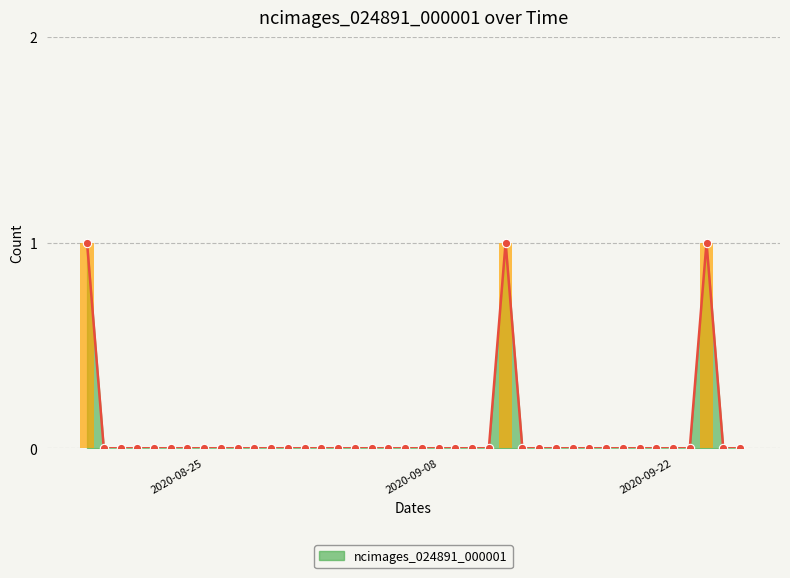

List the labels in order of value, largest first.

2020-08-18, 2020-09-12, 2020-09-24, 2020-08-19, 2020-08-20, 2020-08-21, 2020-08-22, 2020-08-23, 2020-08-24, 2020-08-25, 2020-08-26, 2020-08-27, 2020-08-28, 2020-08-29, 2020-08-30, 2020-08-31, 2020-09-01, 2020-09-02, 2020-09-03, 2020-09-04, 2020-09-05, 2020-09-06, 2020-09-07, 2020-09-08, 2020-09-09, 2020-09-10, 2020-09-11, 2020-09-13, 2020-09-14, 2020-09-15, 2020-09-16, 2020-09-17, 2020-09-18, 2020-09-19, 2020-09-20, 2020-09-21, 2020-09-22, 2020-09-23, 2020-09-25, 2020-09-26